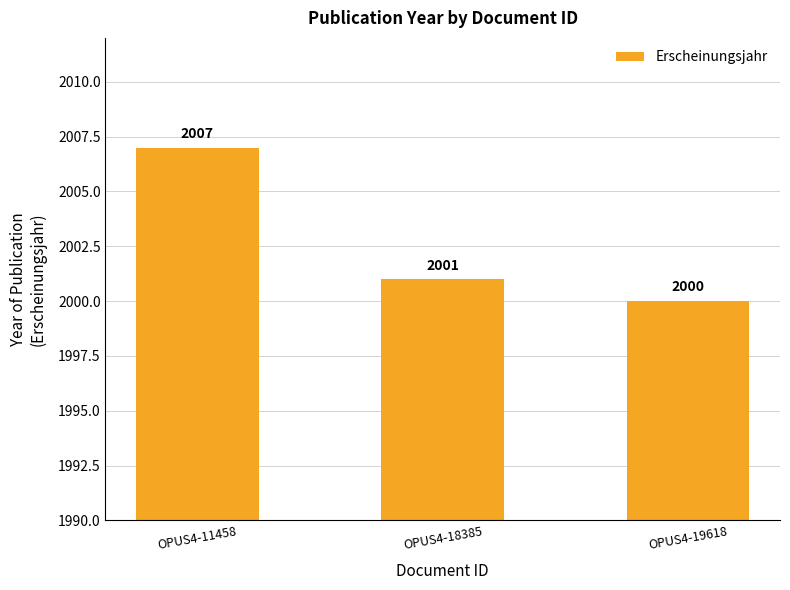

What is the sum of all values?

6008